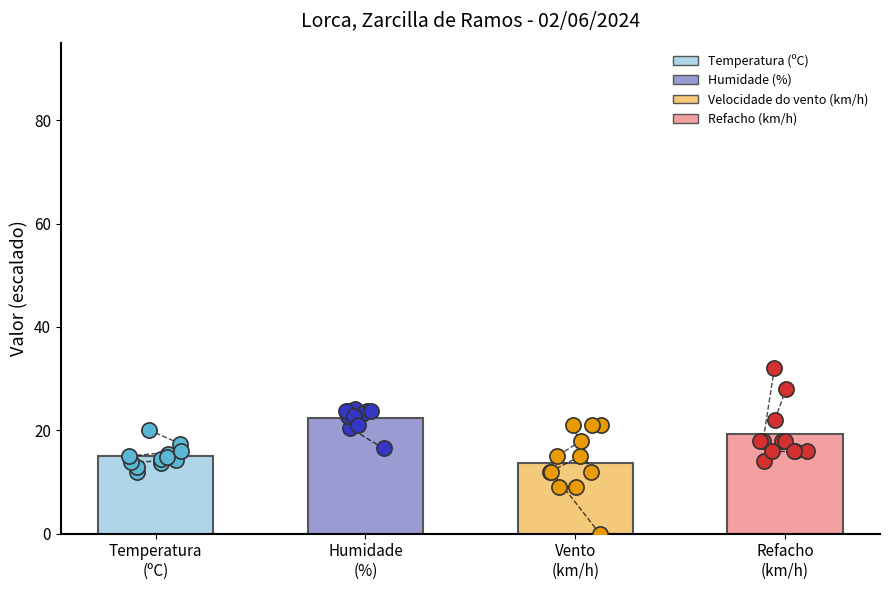

What are all the series names shown in the legend?

Temperatura (ºC), Humidade (%), Velocidade do vento (km/h), Refacho (km/h)